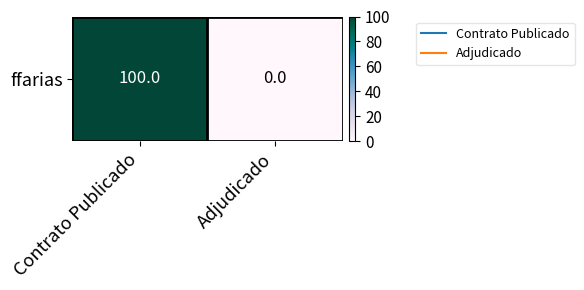

Is it true that the value at Contrato Publicado is 100?

True